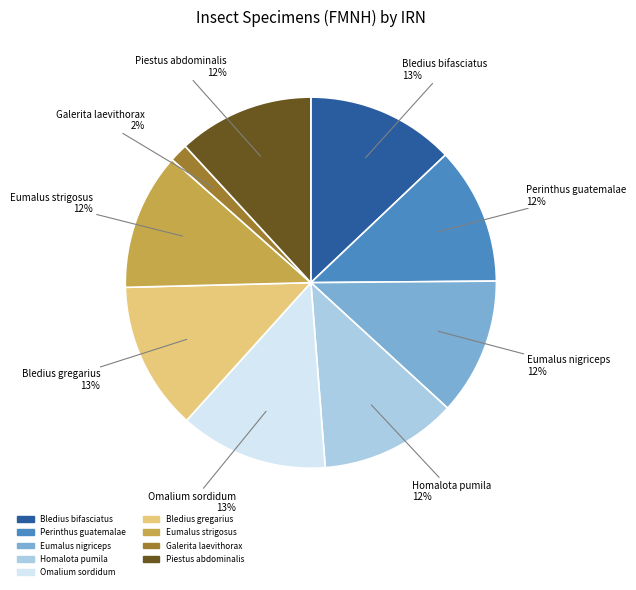

Which slice is the smallest?

Galerita laevithorax